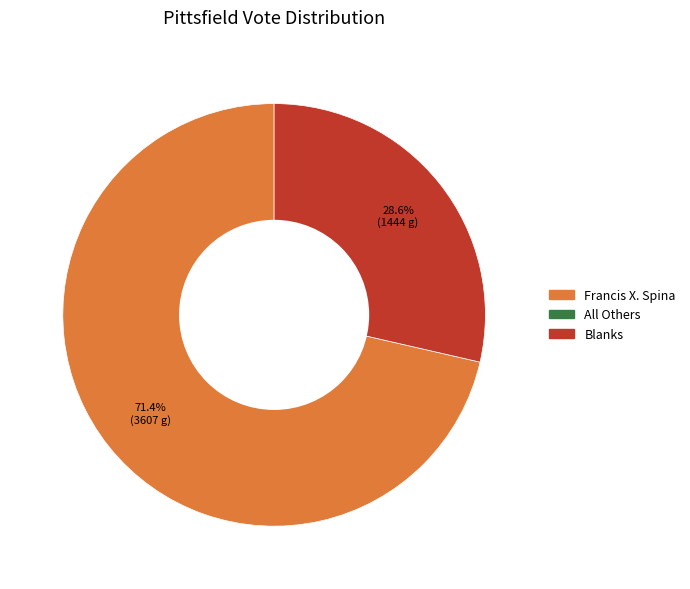

Is there any slice that represents more than half of the pie?

Yes